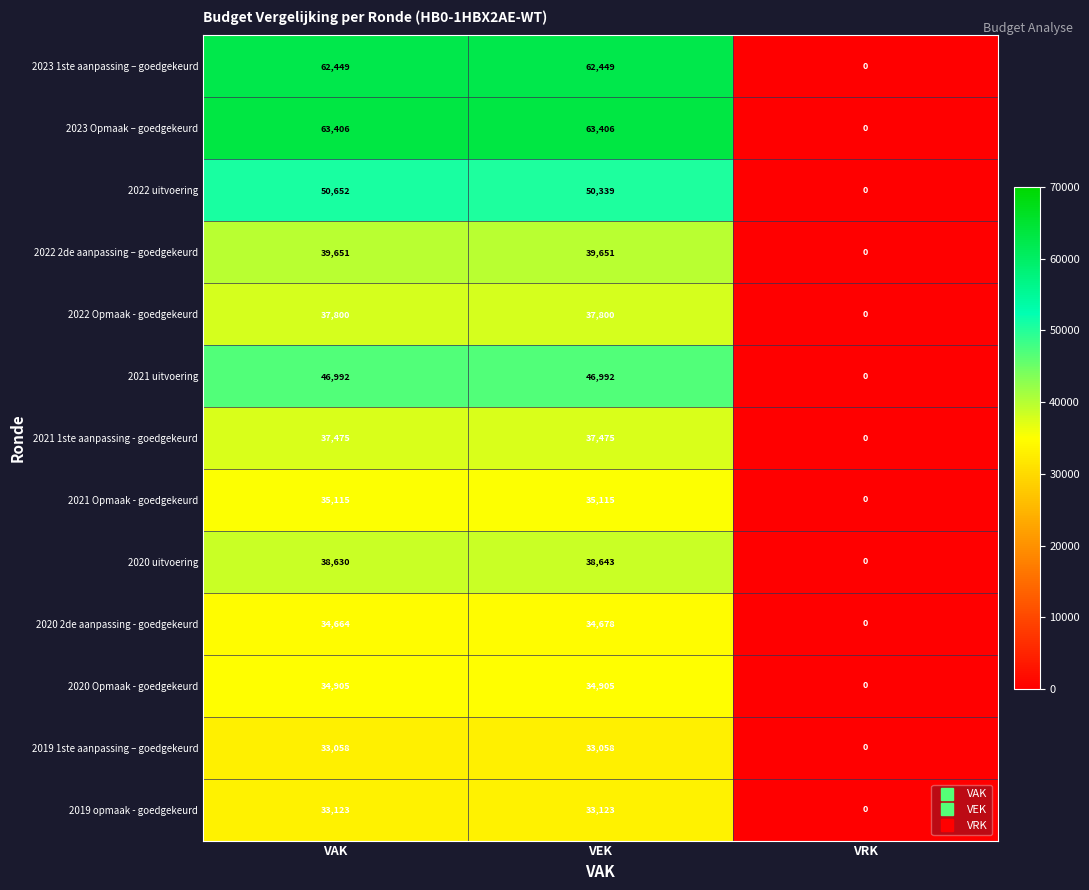

Between VAK and VRK, which series saw the biggest shift?

2023 Opmaak – goedgekeurd